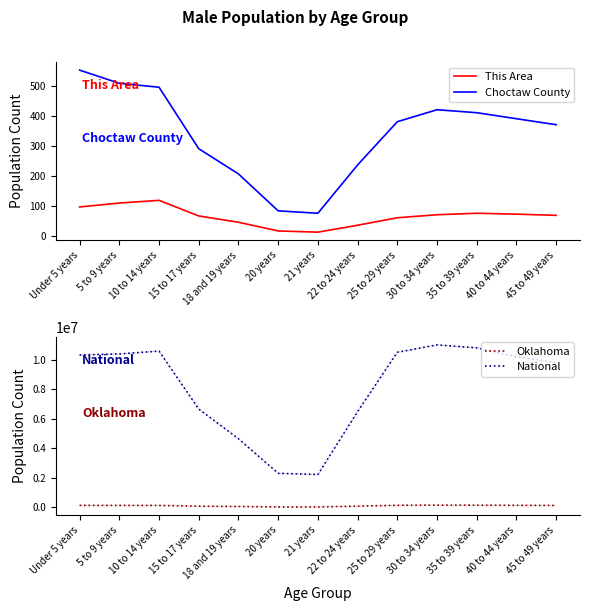

What position from the right is 21 years?

7